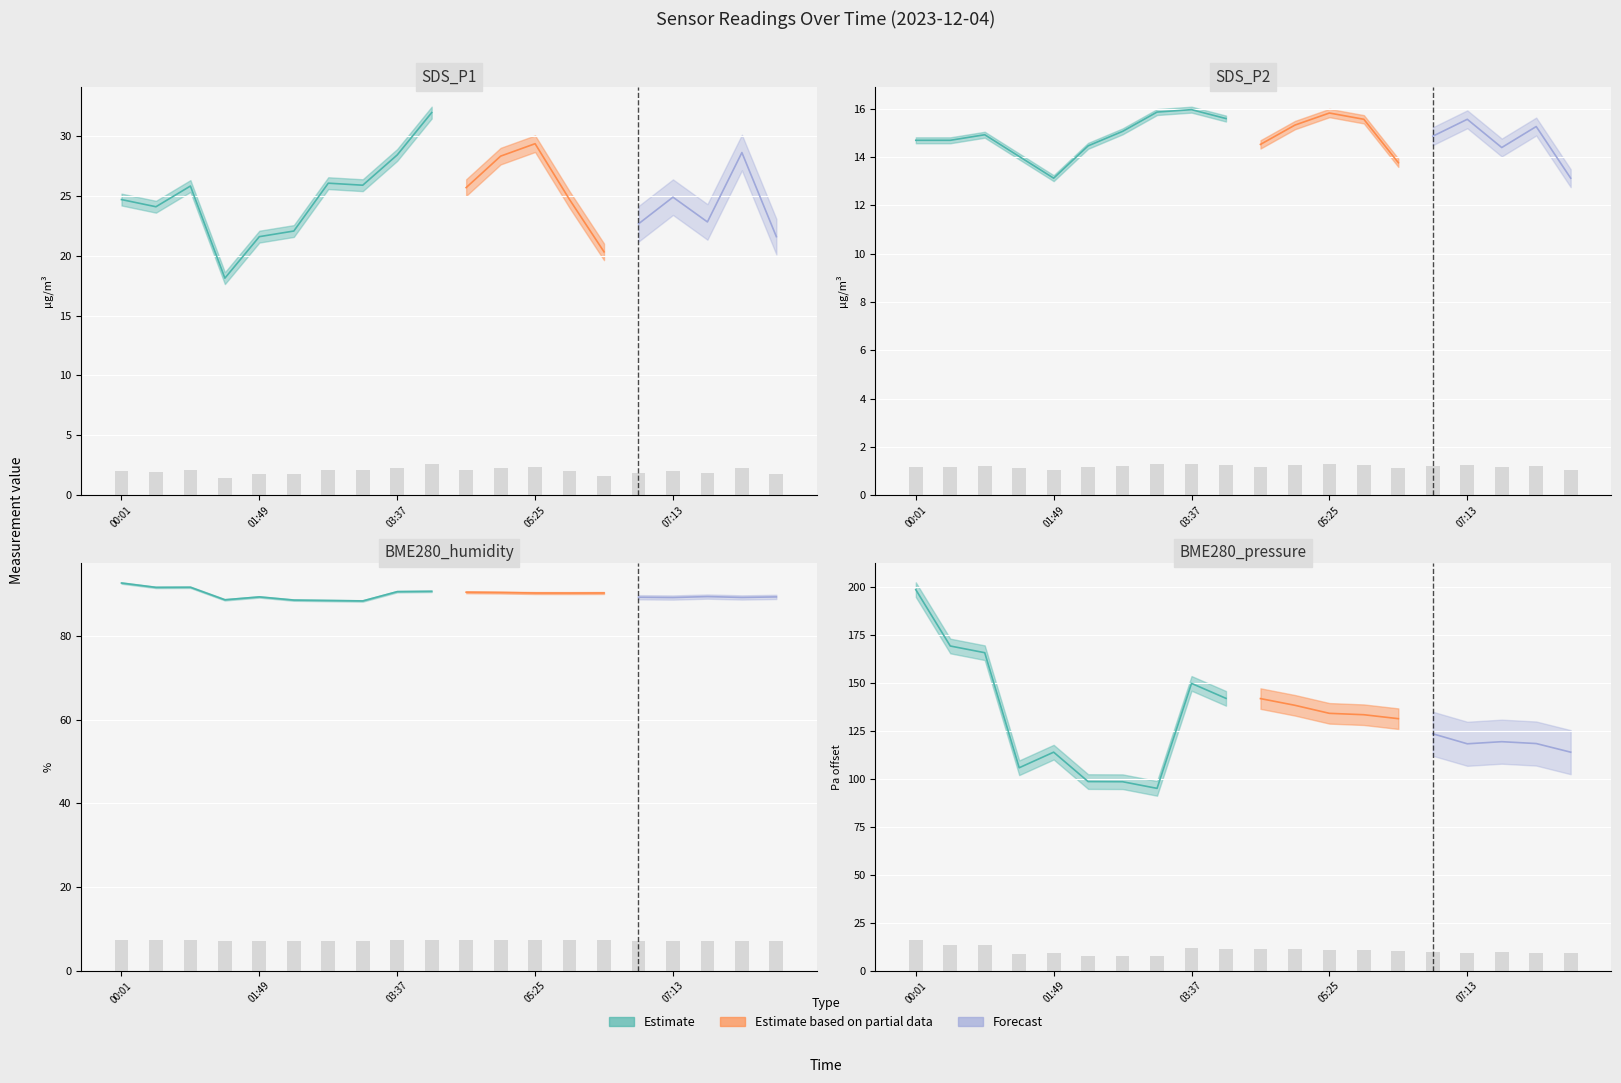

Is it true that BME280_humidity equals 7.3 at 04:04?

True